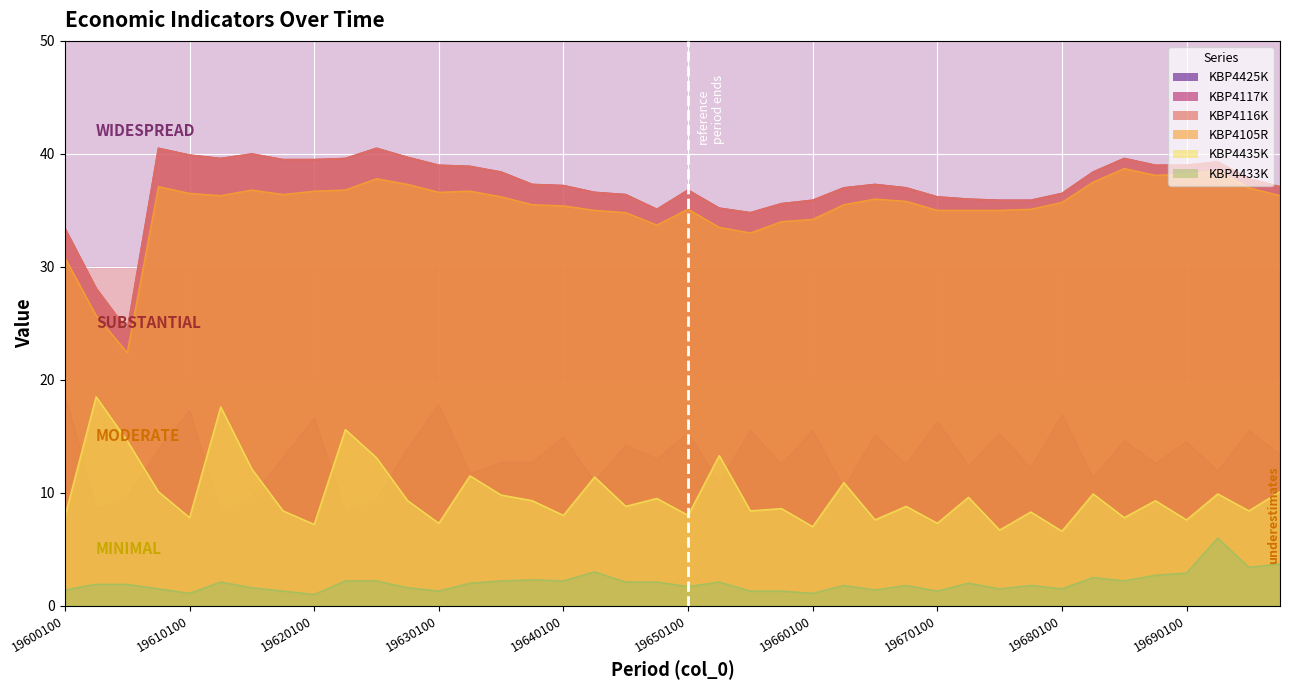

What is the average value of the KBP4105R series?

35.3